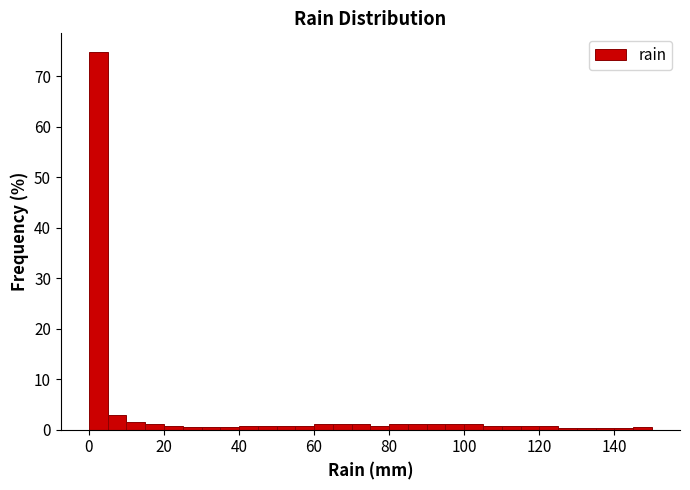

Around what value on the x-axis is the tallest bar? Give the approximate position of its centre, as read against the axis.

2